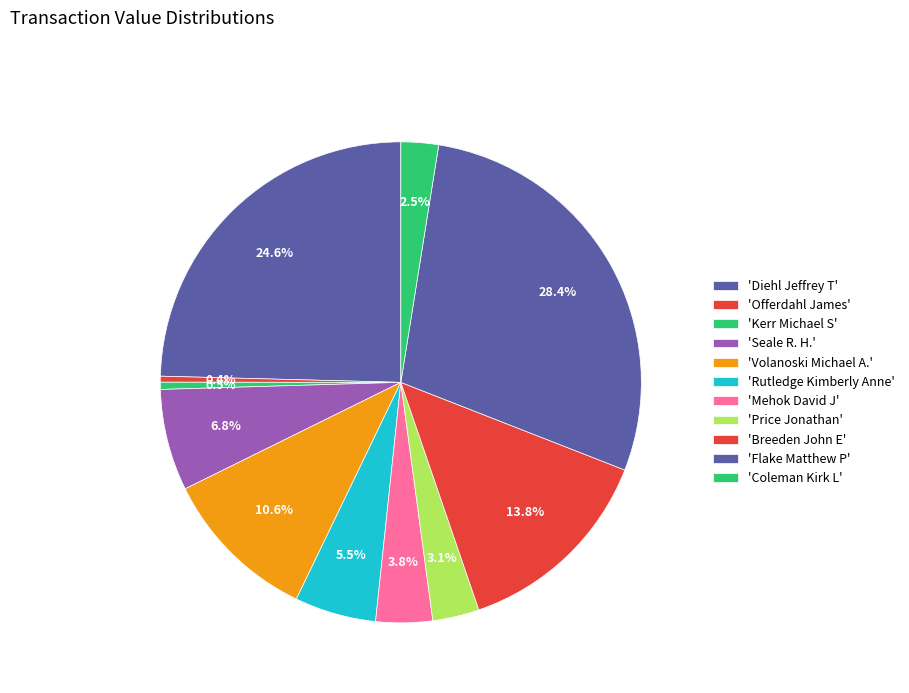

Count the number of slices in the pie.

11